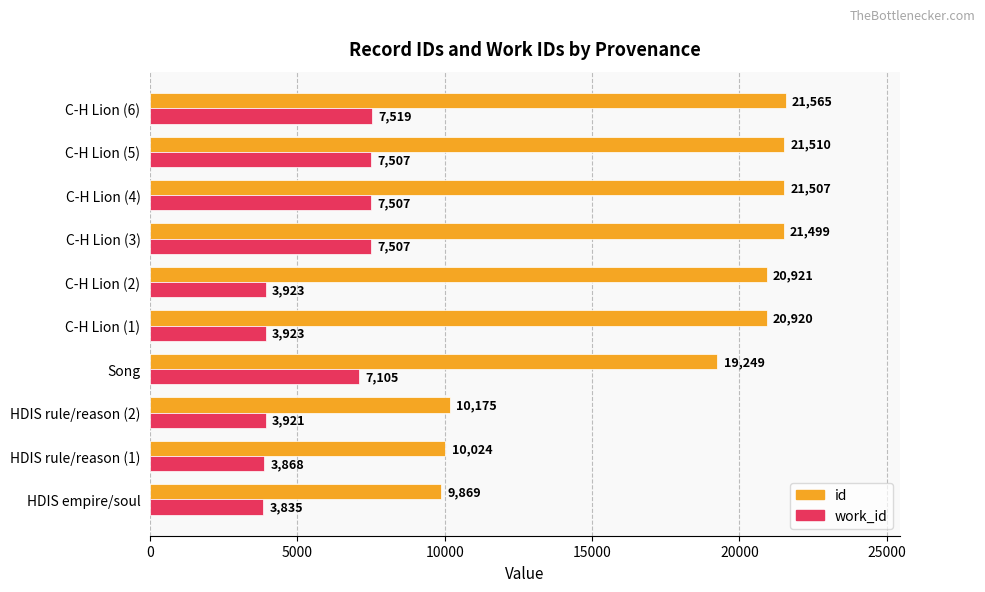

Count the number of categories in the chart.

10